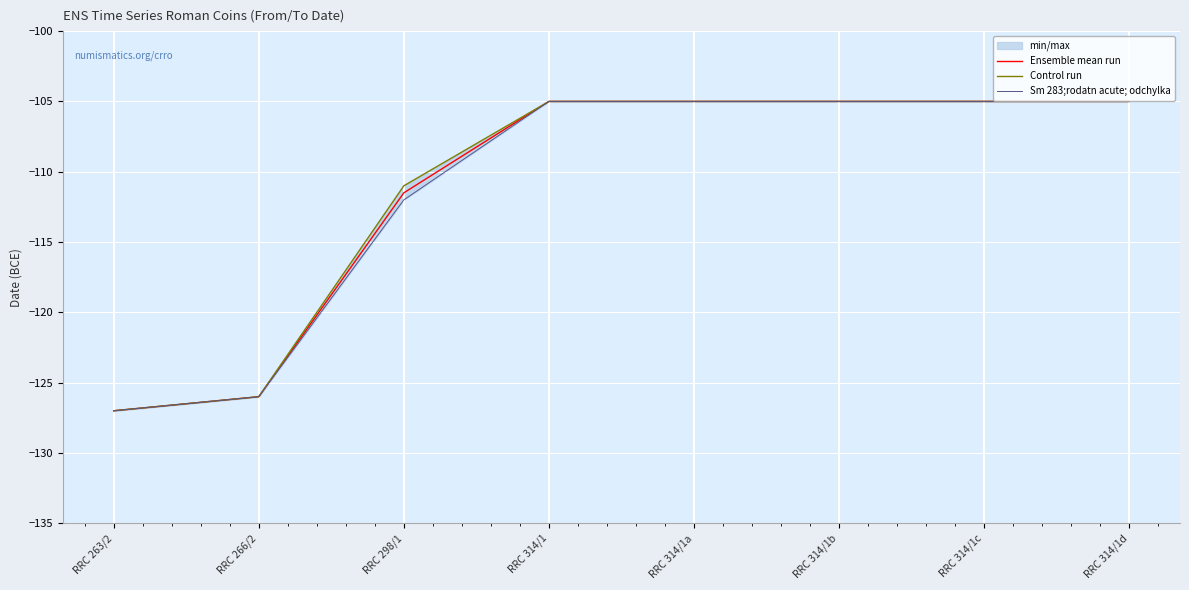

Which series changed the most between RRC 314/1 and RRC 314/1c?

Ensemble mean run